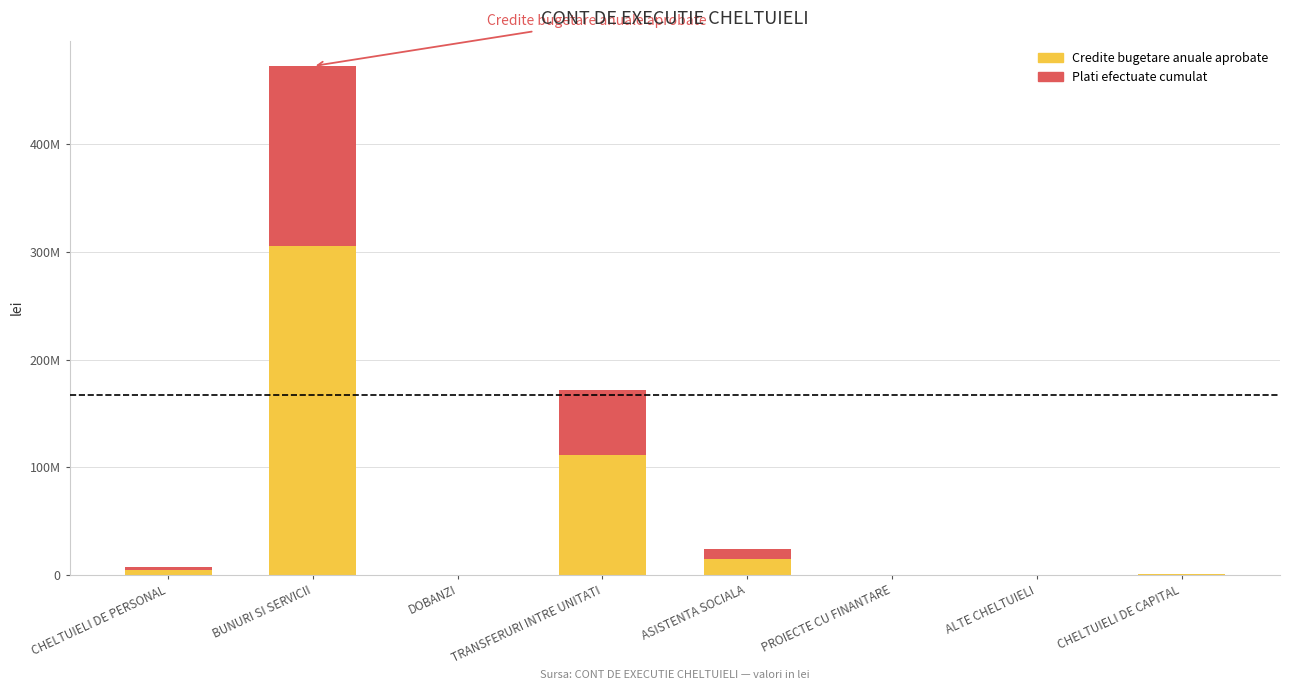

Where is Plati efectuate cumulat nearest to the value 83781970?

TRANSFERURI INTRE UNITATI